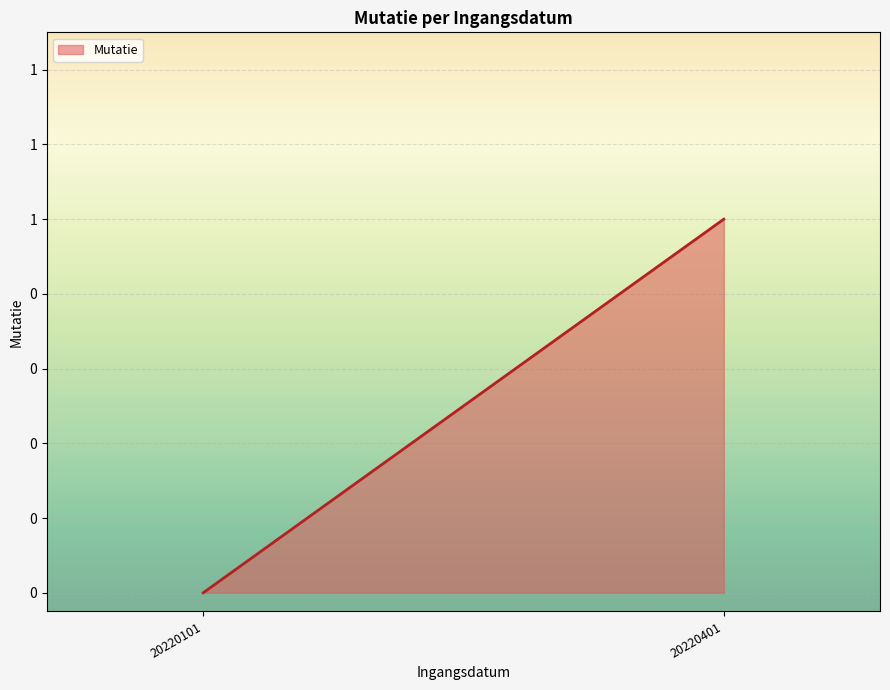

Between 20220101 and 20220101, which is larger?

20220101